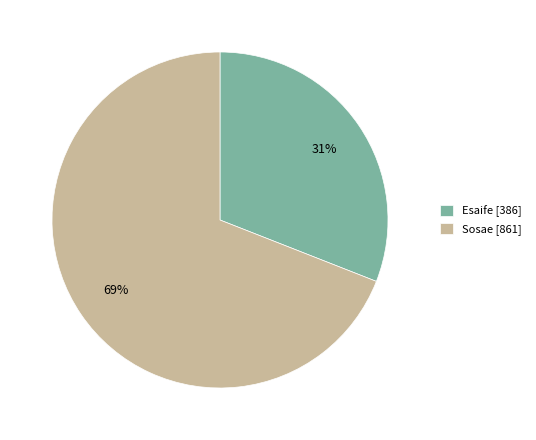

Do Esaife and Sosae together represent more than half of the pie?

Yes